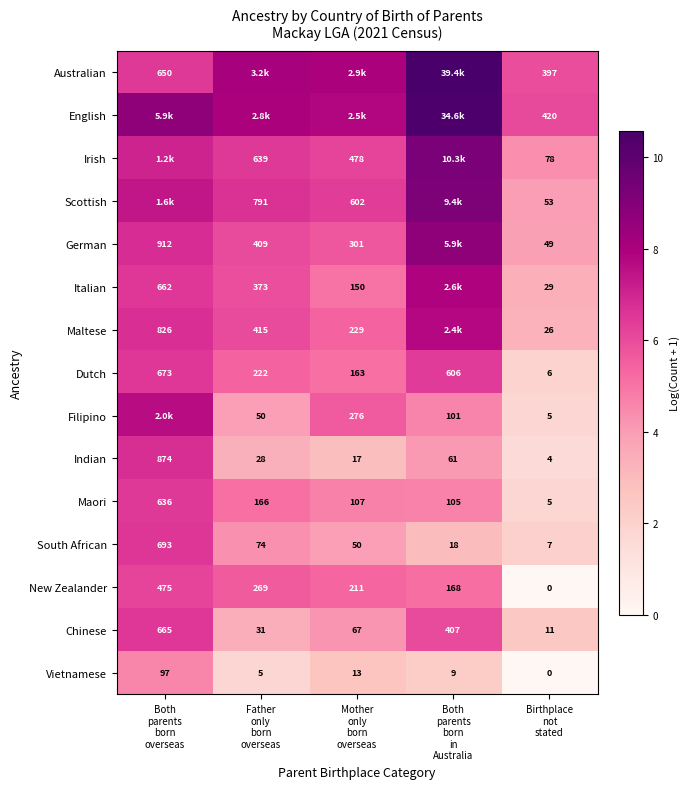

At which category does the chart reach its peak across all series?

Both
parents
born
in
Australia